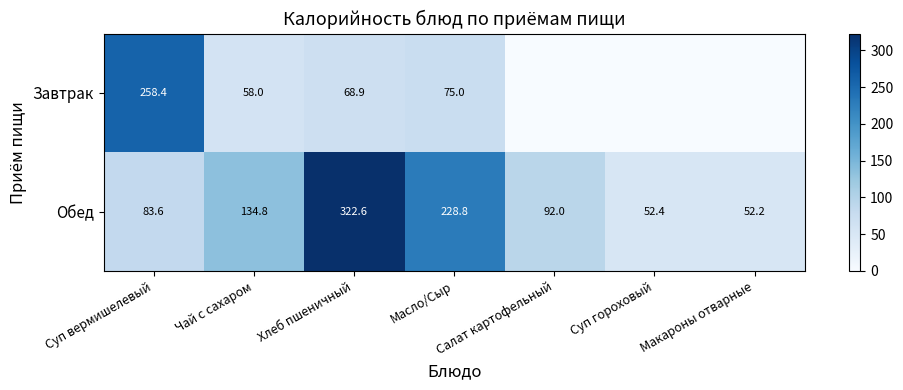

What is the difference between the highest and lowest values at Хлеб пшеничный?

253.7